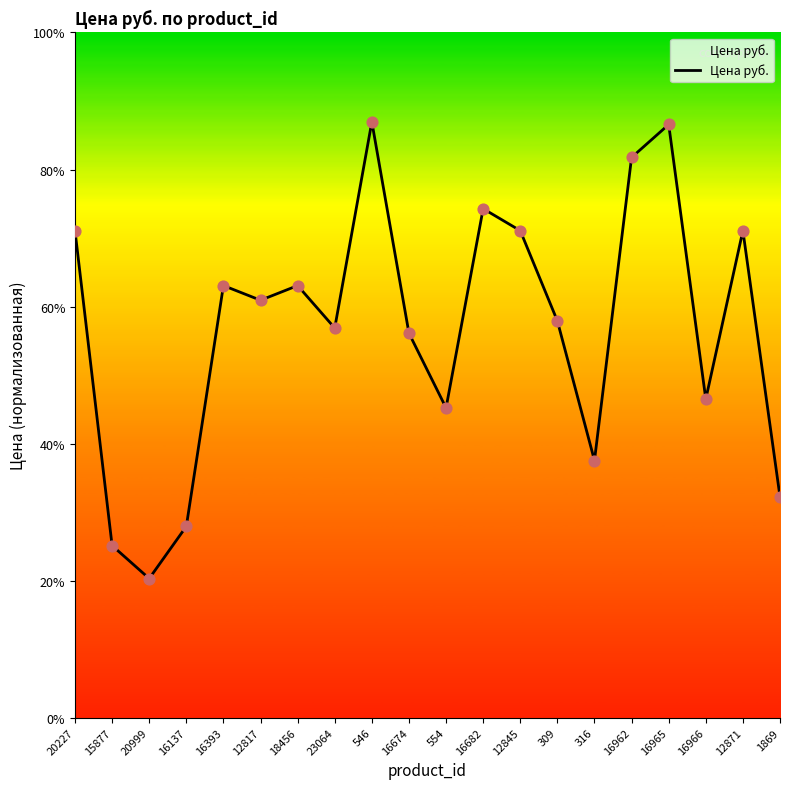

Between 16682 and 23064, which is larger?

16682